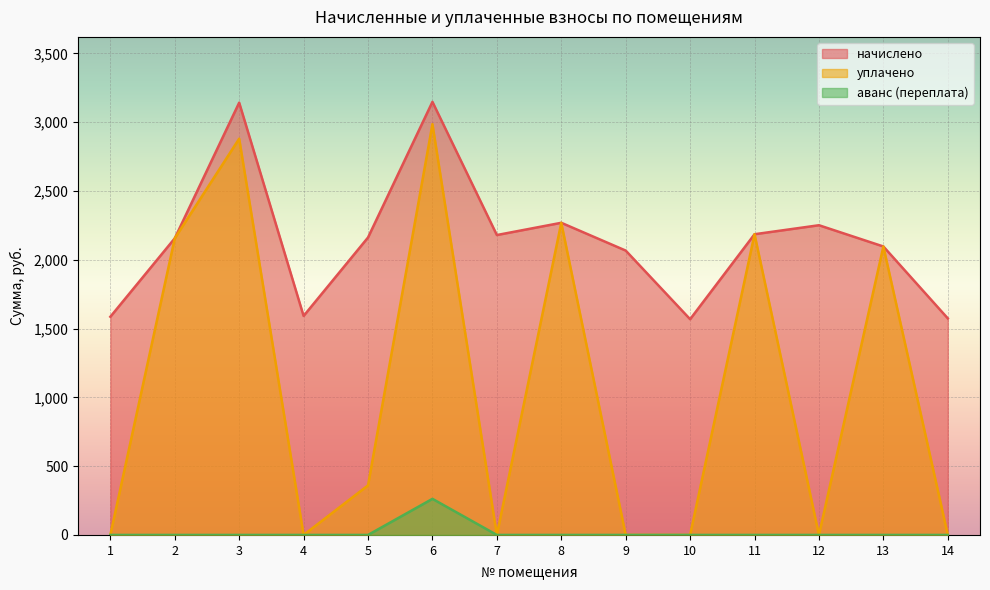

At 5, list the series in order from largest to smallest.

начислено, уплачено, аванс (переплата)